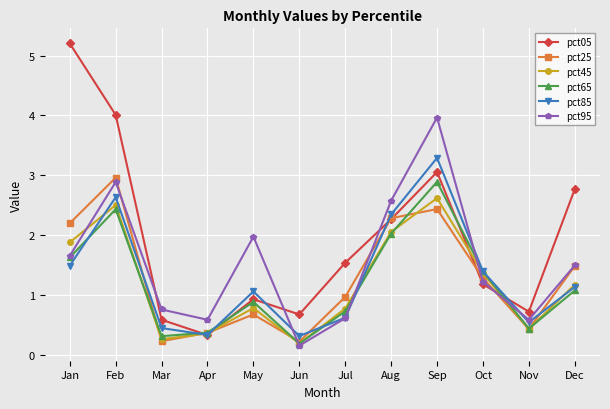

What is the sum of all pct95 values?

18.5